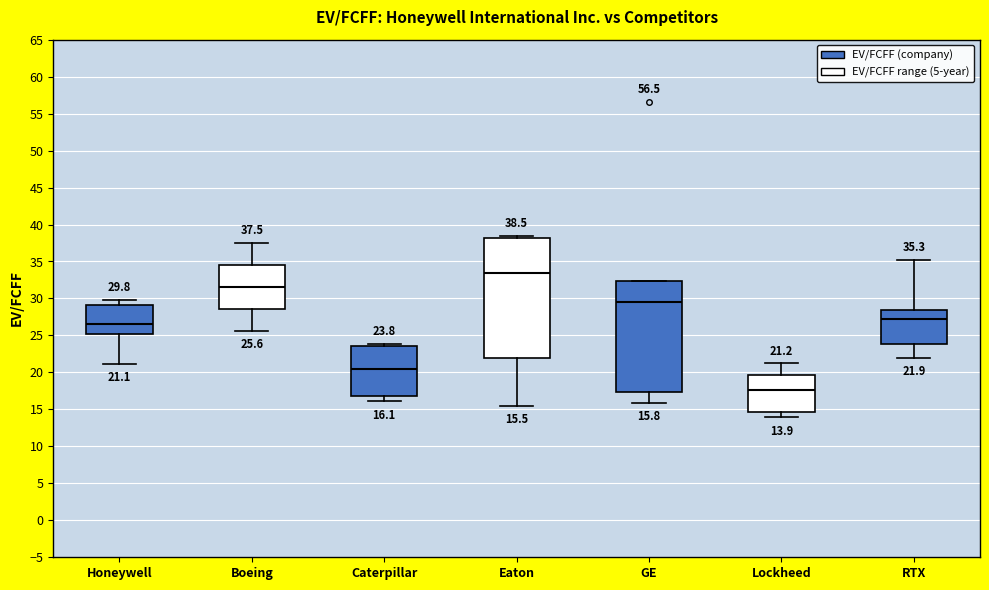

Which box has the highest median line?

Eaton